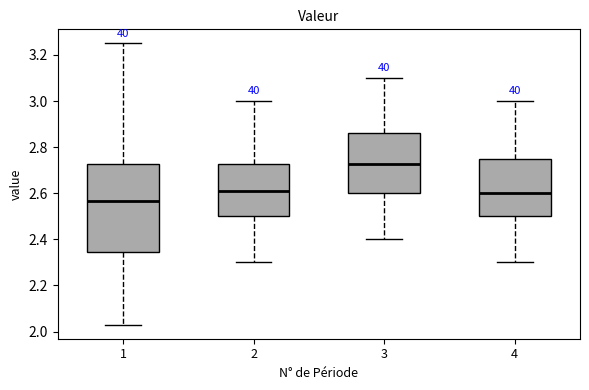

Reading left to right, transcribe this box plot: for each box, give where its median line is, the range the box spans, and where its two whiskers end, as read against the y-axis. The values are not printed on the chart, so give them approximately, as read against the axis.

1: median 2.56, box 2.34 to 2.72, whiskers 2.04 to 3.26
2: median 2.62, box 2.50 to 2.72, whiskers 2.30 to 3.00
3: median 2.72, box 2.60 to 2.86, whiskers 2.40 to 3.10
4: median 2.60, box 2.50 to 2.76, whiskers 2.30 to 3.00